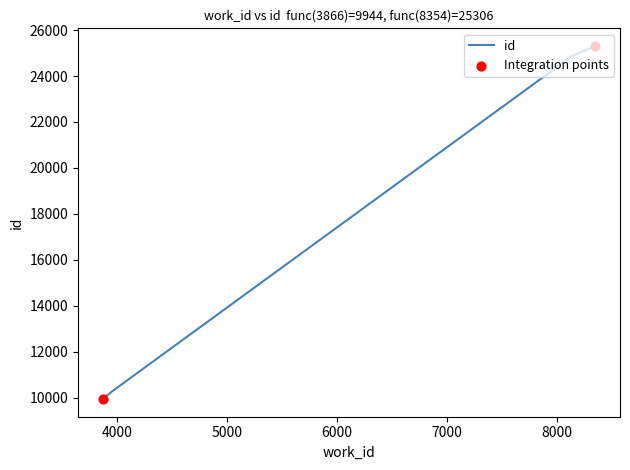

What is the greatest value displayed?

25306